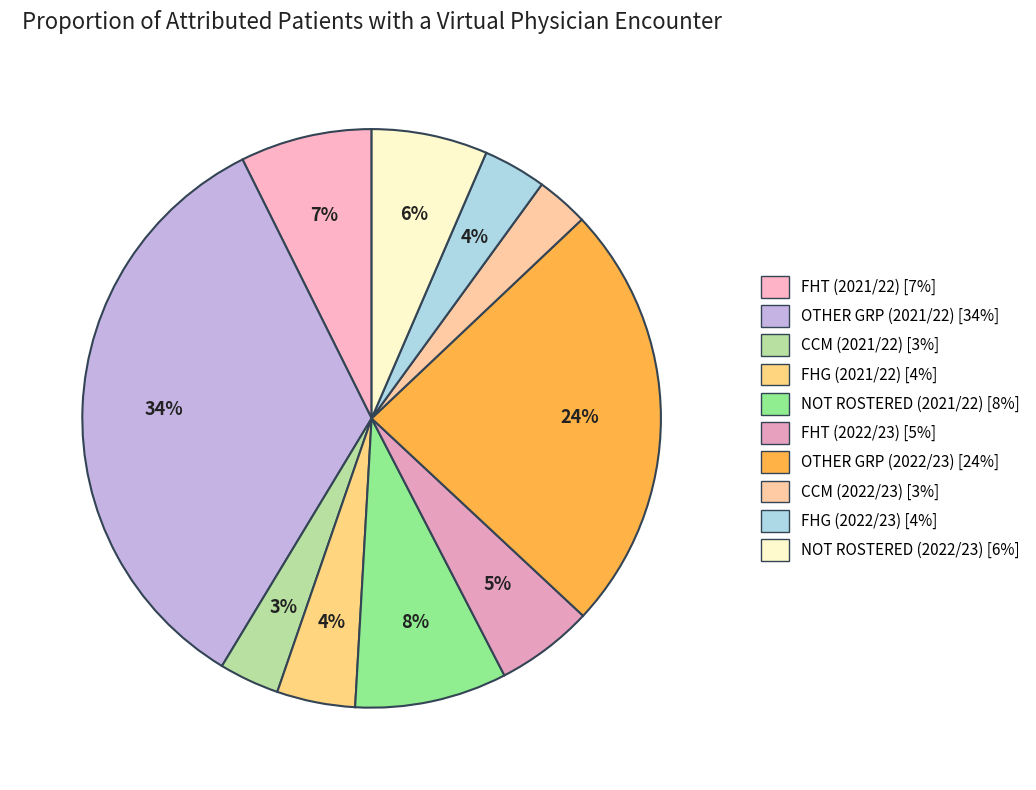

To the nearest percent, what is the average slice percentage?

10%